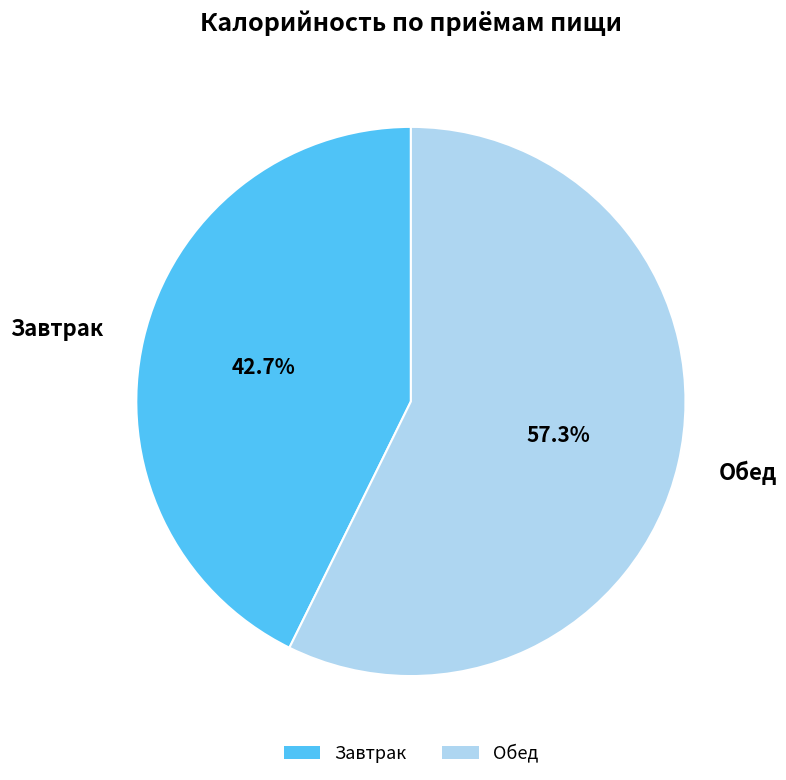

What is the ratio of the value at Обед to the value at Завтрак?

1.3